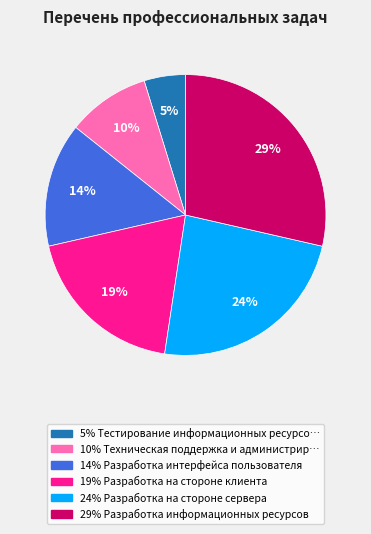

To the nearest percent, what is the difference between the largest and smallest slice percentages?

24%